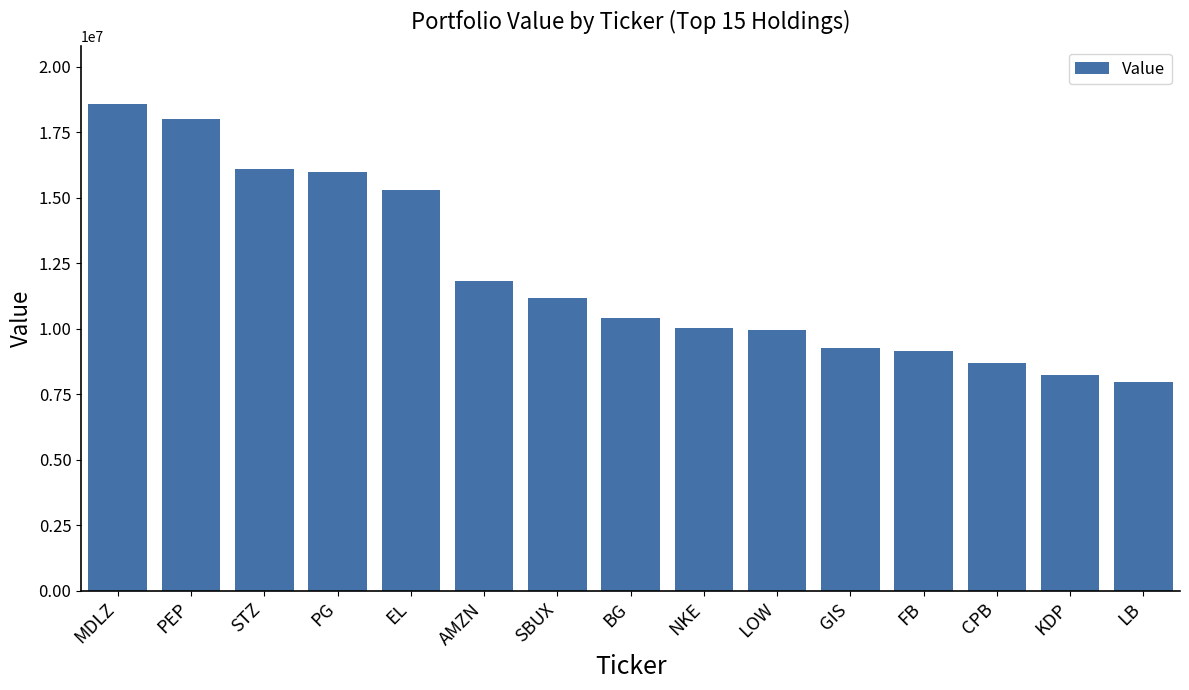

Approximately how many times larger is the value at NKE compared to PEP?

0.6